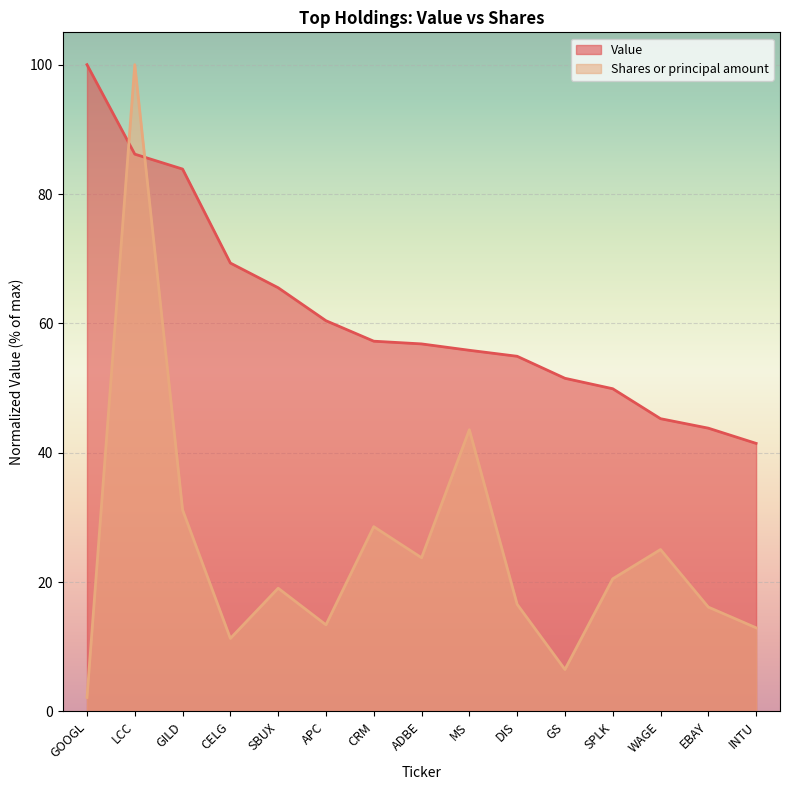

What are all the series names shown in the legend?

Value, Shares or principal amount